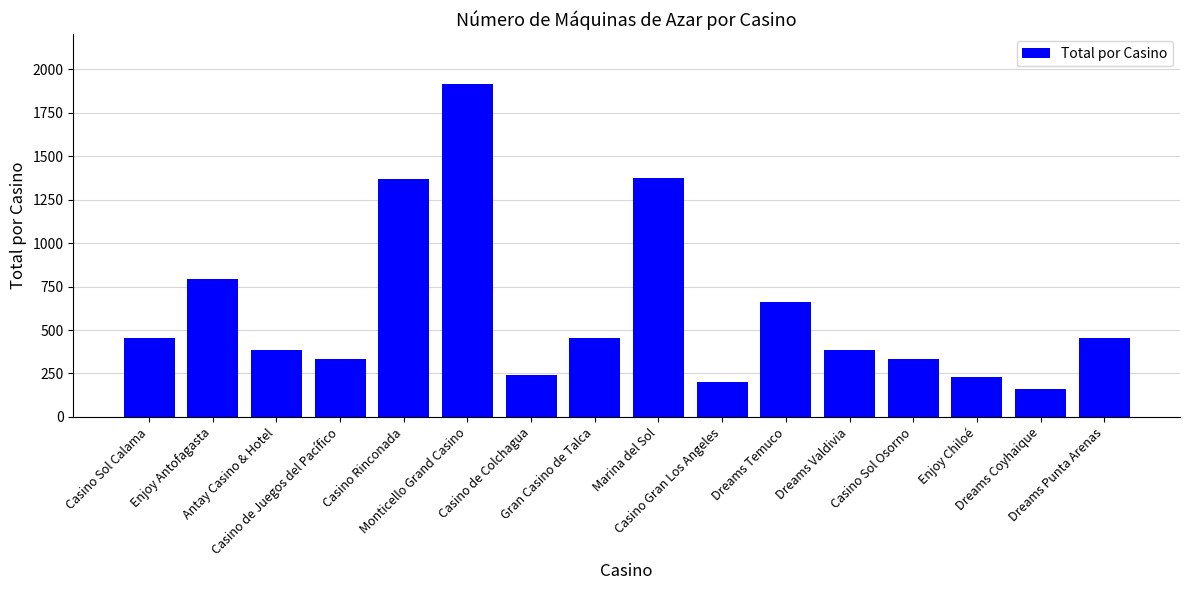

How many distinct data groups are displayed?

1